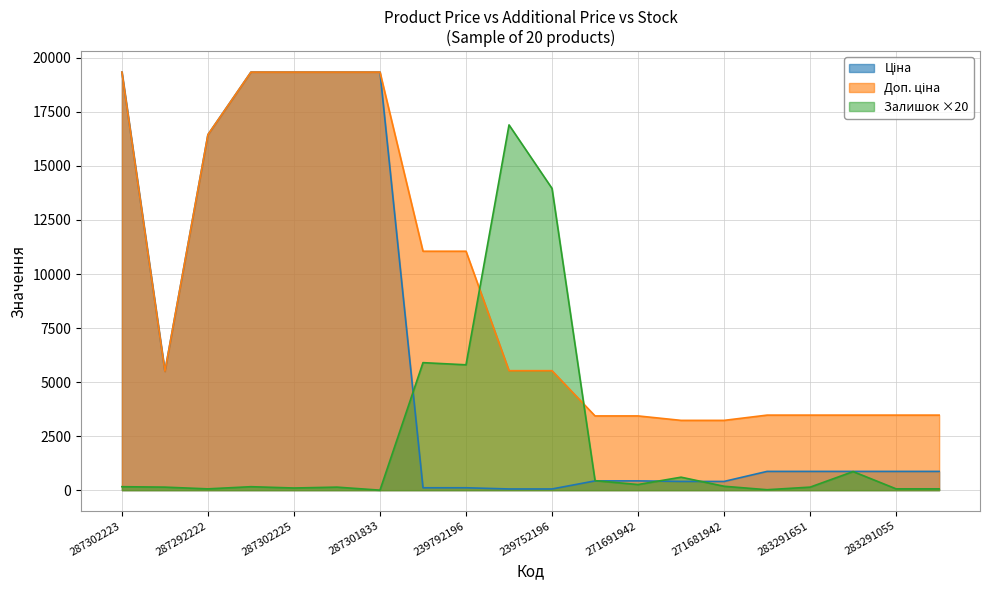

What is the label of the 9th point from the left?

239792196